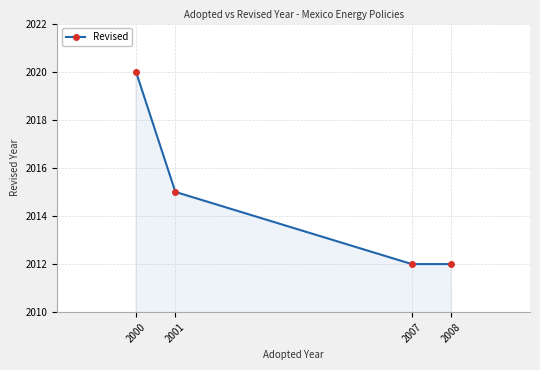

How many distinct data groups are displayed?

1